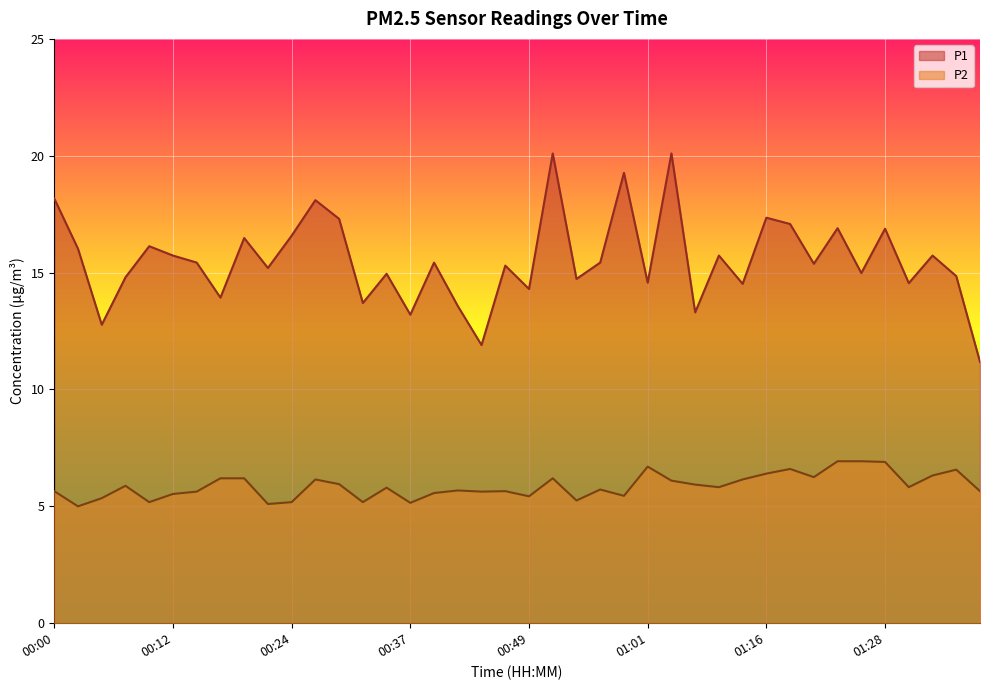

Which label corresponds to the largest value in the chart?

00:51